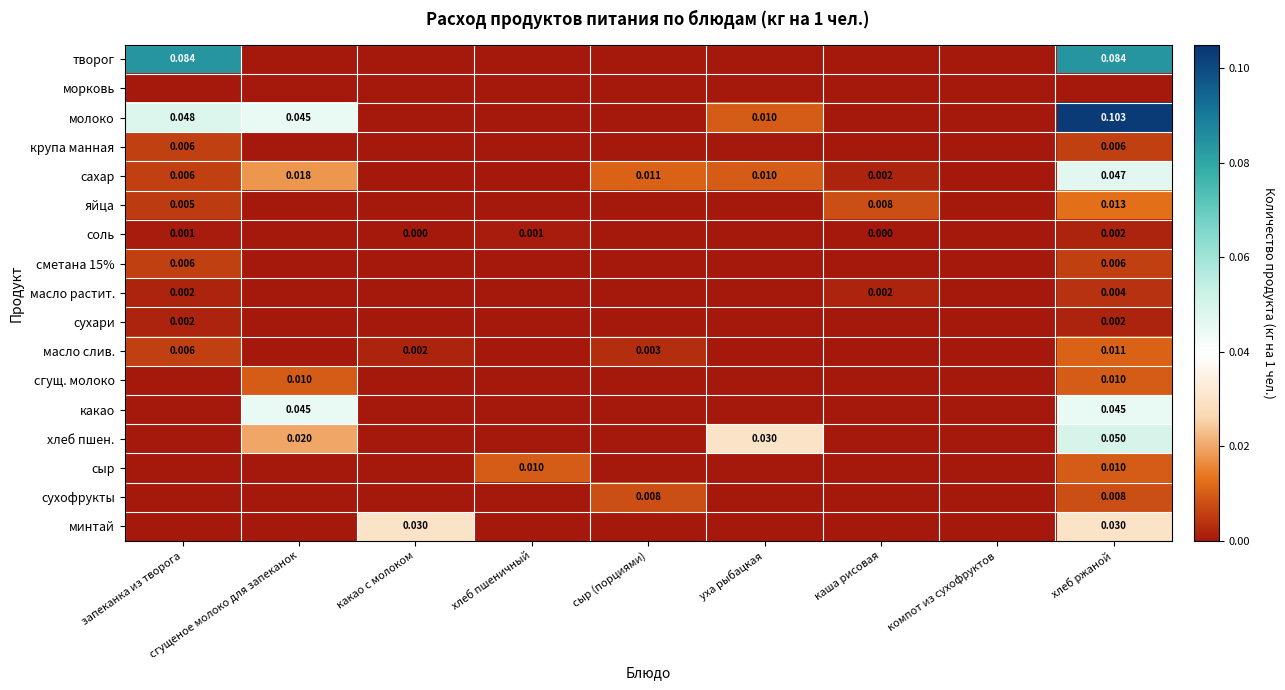

At how many categories does at least one series exceed 0?

8